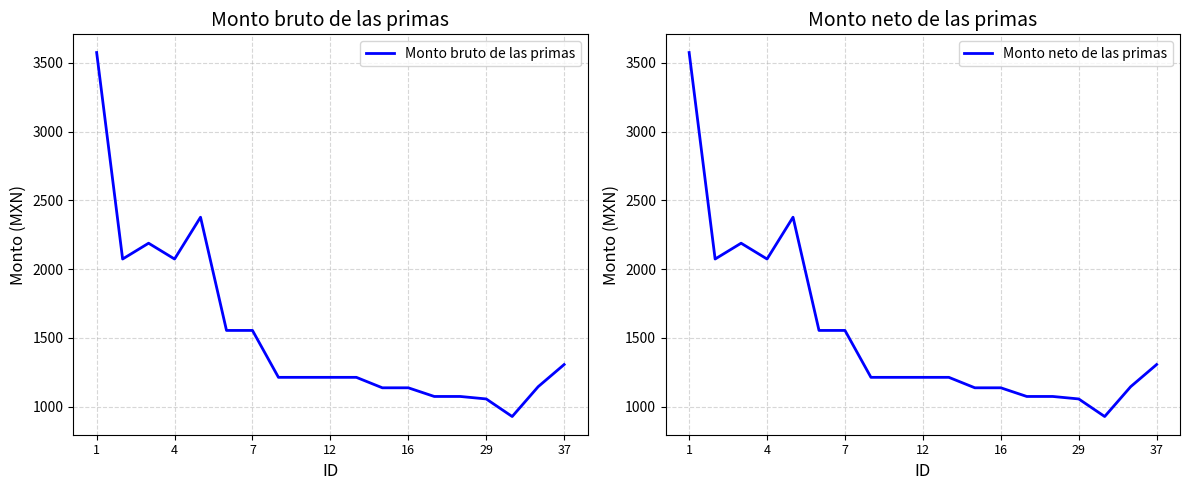

How many lines are shown in the chart?

2